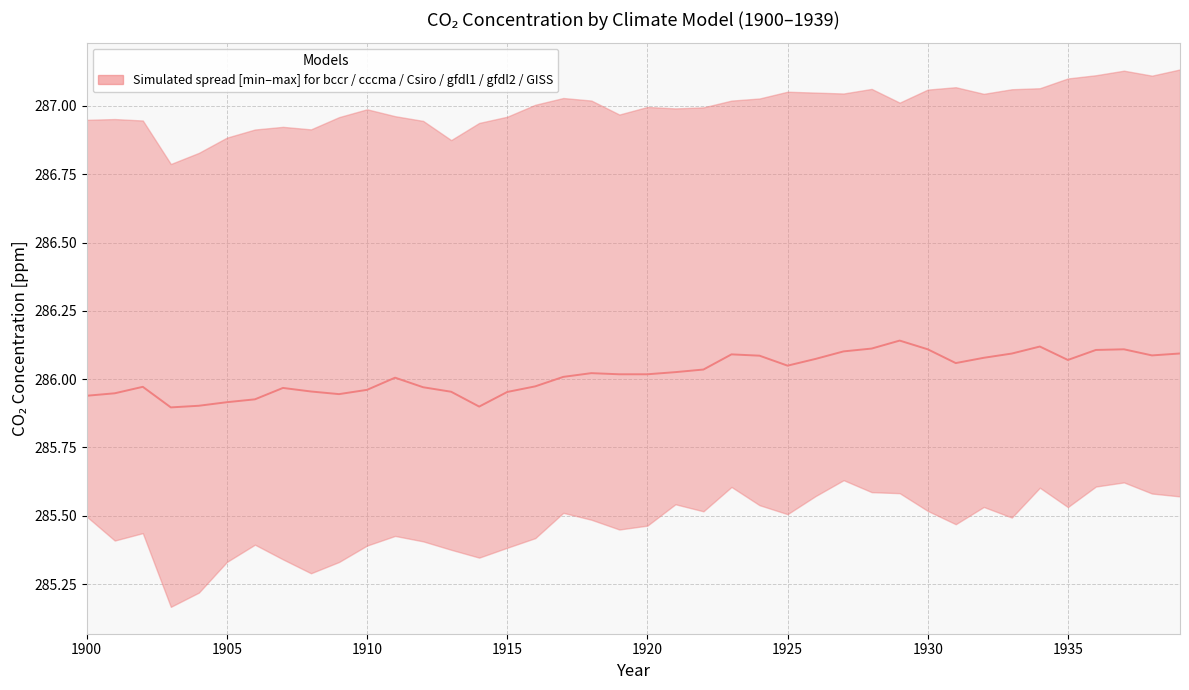

The chart shows a value of 408.4 at 14. True or false?

False